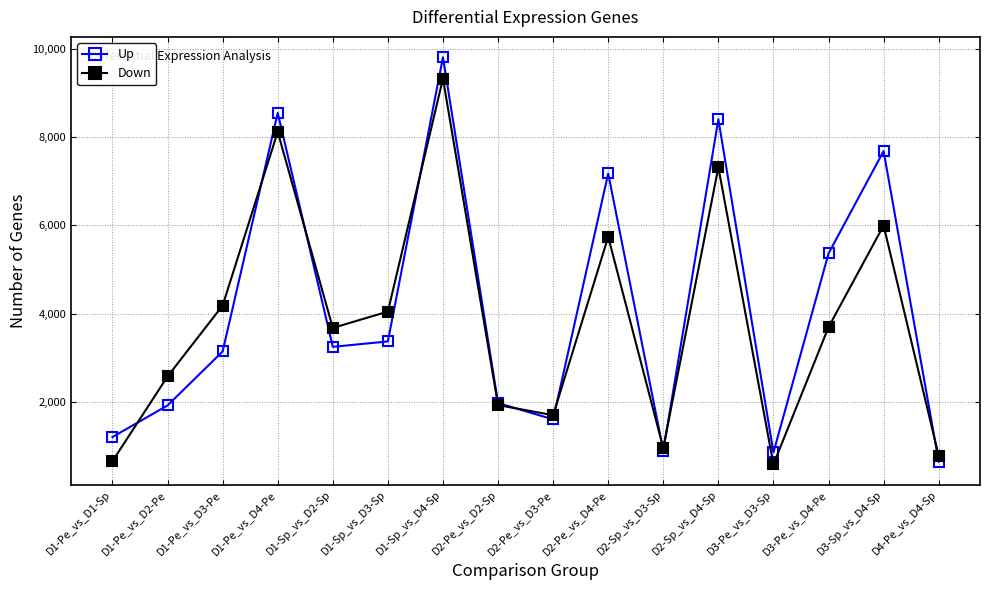

What is the difference between the highest and lowest values at D1-Pe_vs_D4-Pe?

428